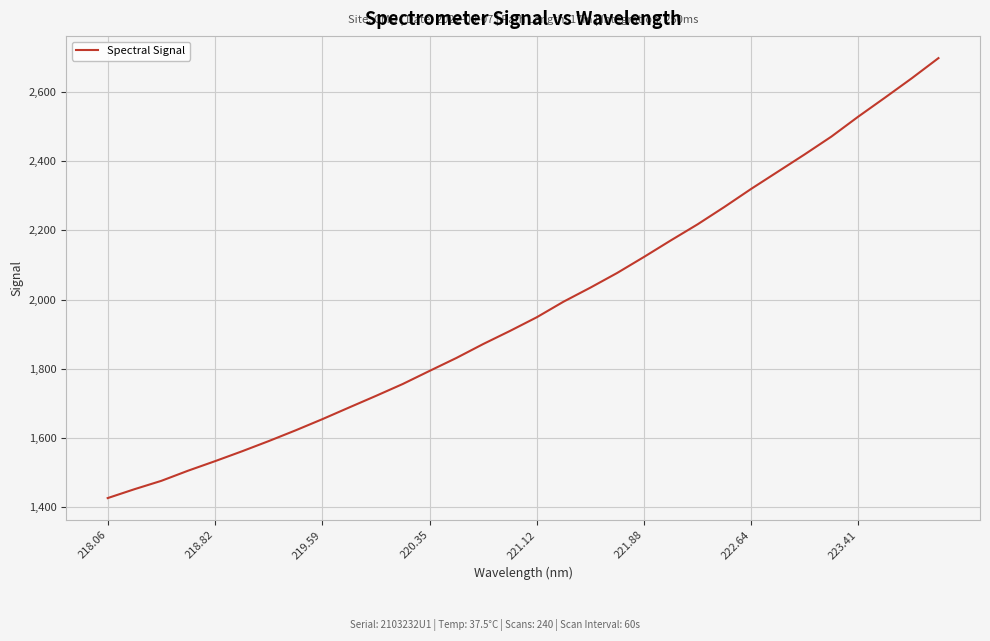

What is the smallest value displayed?

1426.3